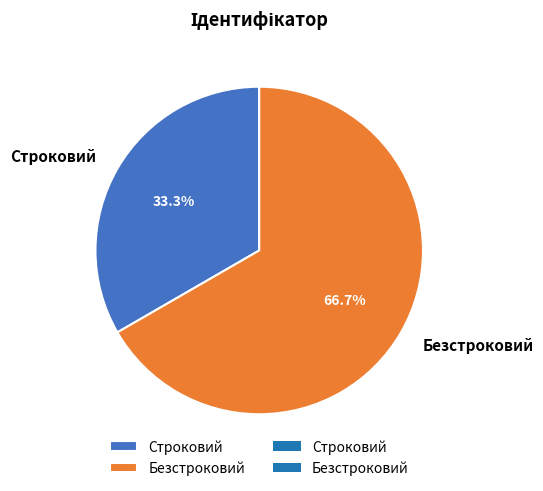

What percentage is the Строковий slice, to the nearest percent?

33%